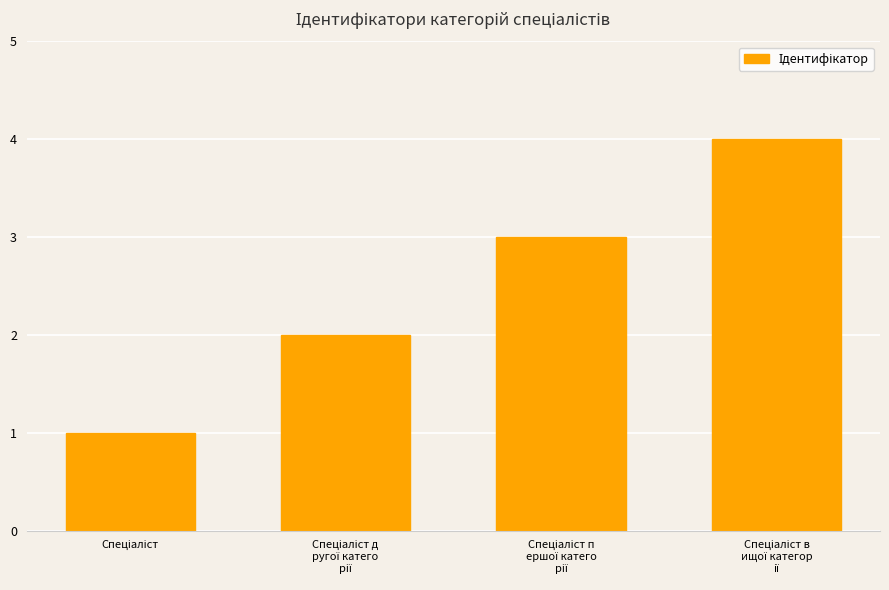

Are the bars horizontal?

No